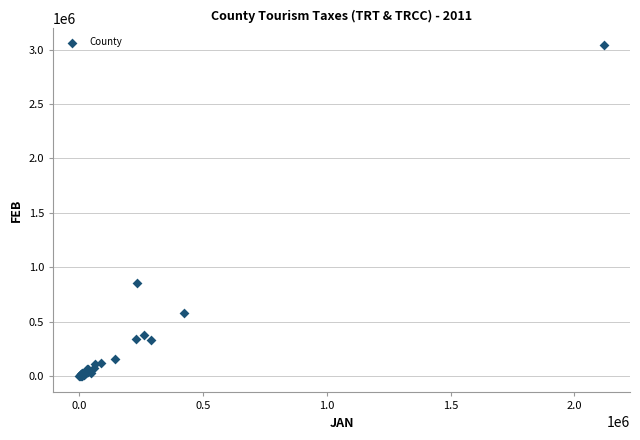

What Y value in the scatter plot is closest to 1521250?

855862.4